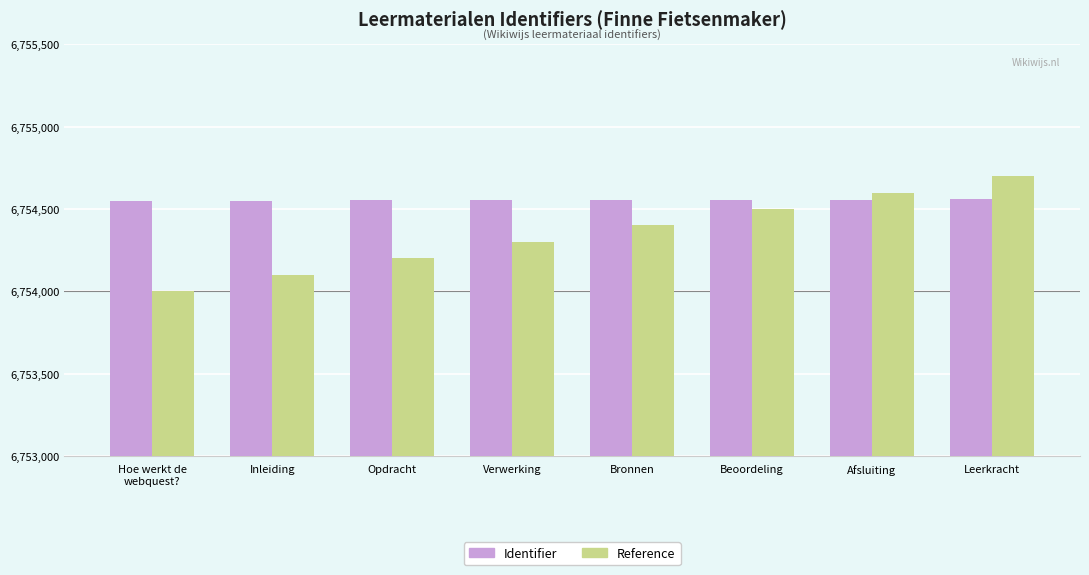

Which category has the lowest value across all series?

Hoe werkt de
webquest?